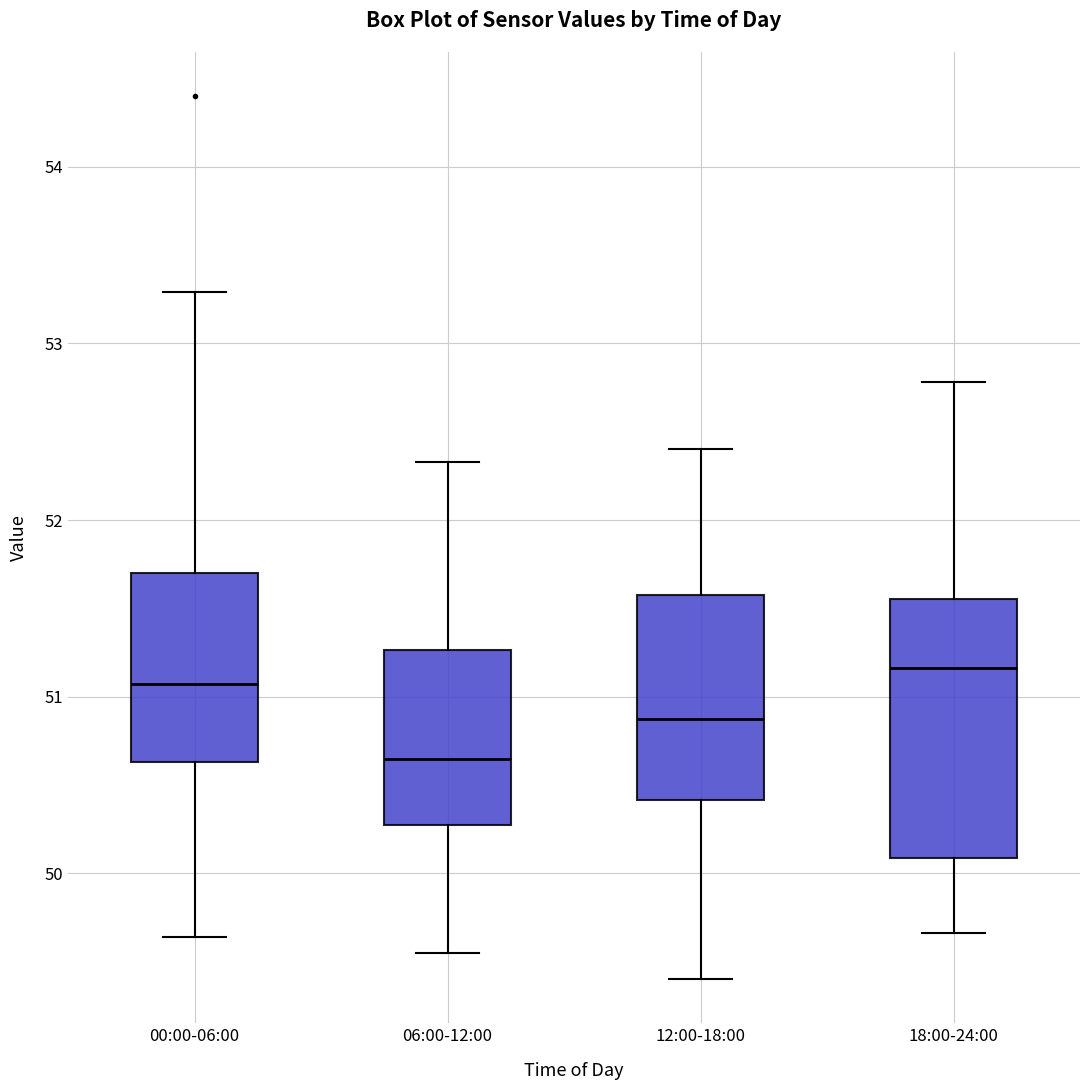

Where is the lower edge of the box for 18:00-24:00 on the y-axis? The values are not printed on the chart, so give them approximately, as read against the axis.

50.1